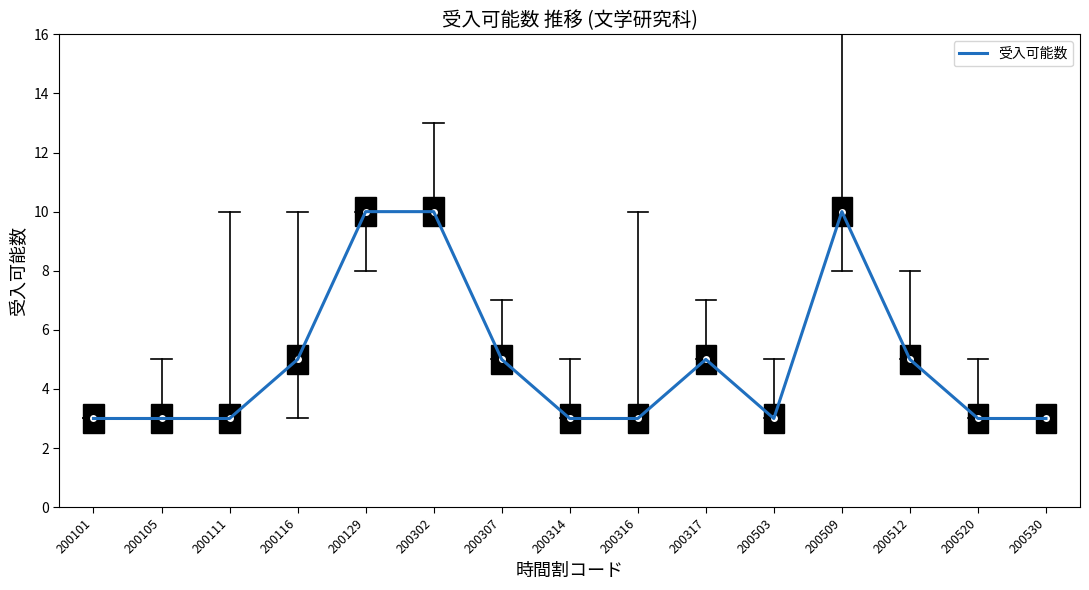

What is the average value?

5